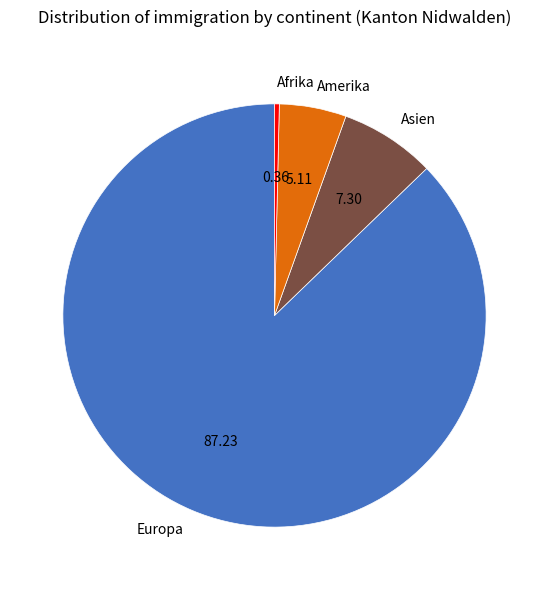

The Afrika slice represents 15% of the pie. True or false?

False